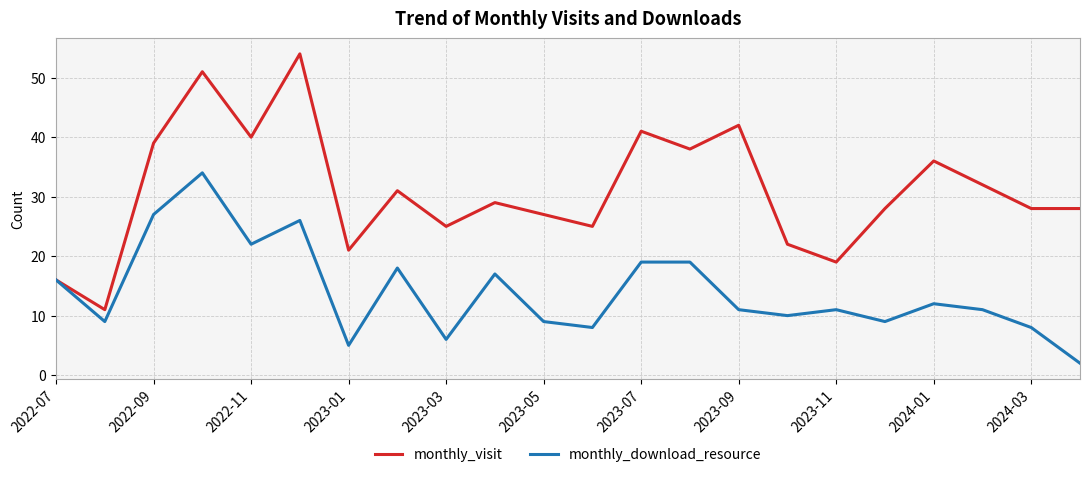

Which series has the largest range (max minus min)?

monthly_visit